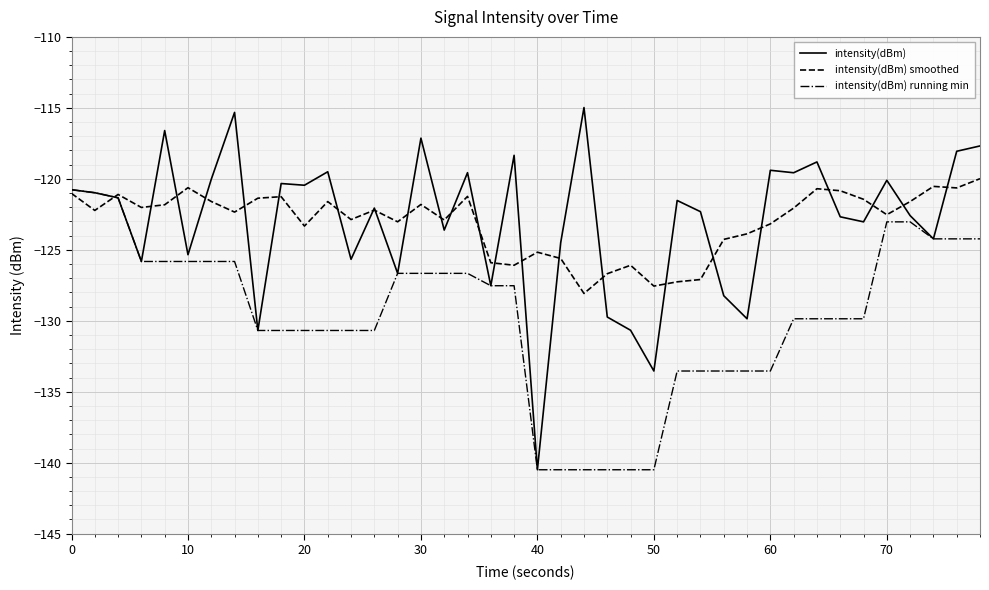

Which series has the widest spread of values?

intensity(dBm)